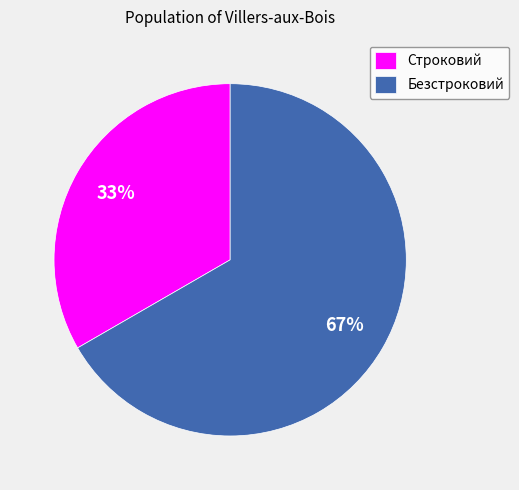

To the nearest percent, what is the combined percentage of Безстроковий and Строковий?

100%